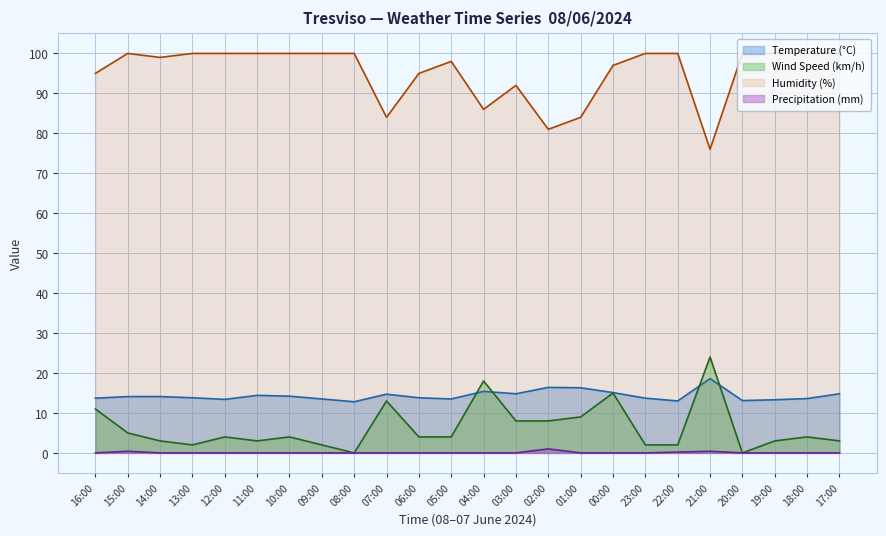

Between 15:00 and 14:00, which series saw the biggest shift?

Wind Speed (km/h)